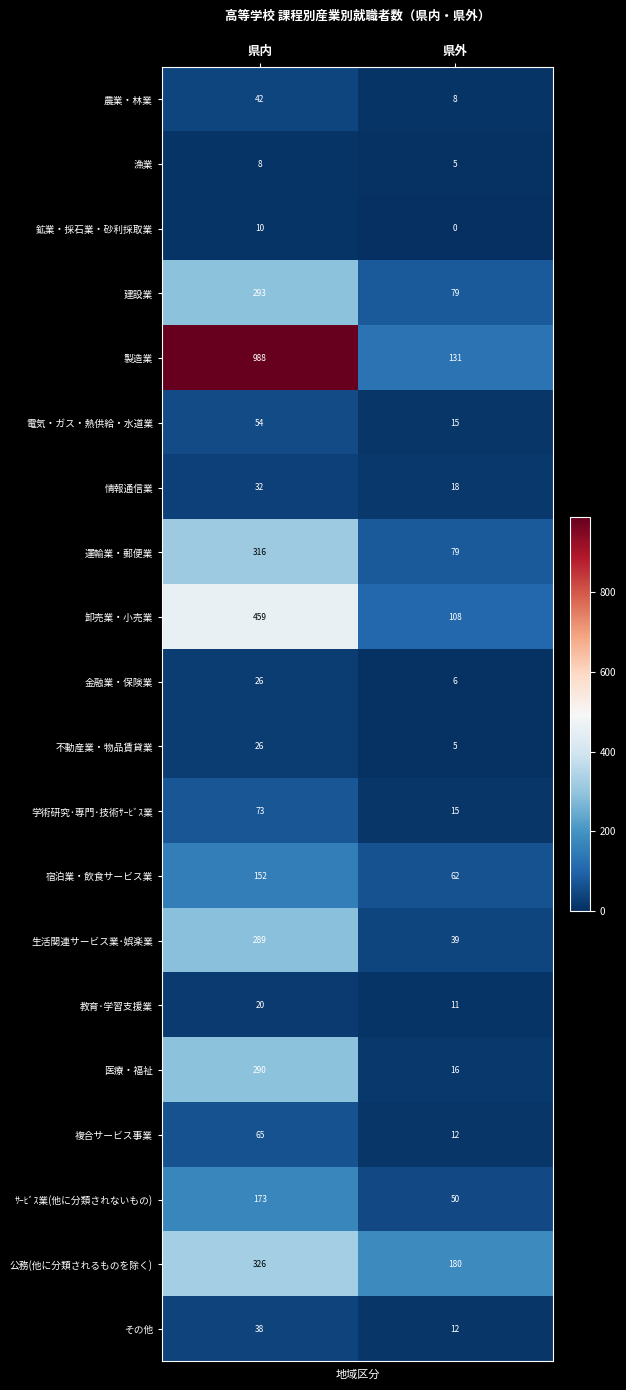

At how many categories does at least one series exceed 815?

1